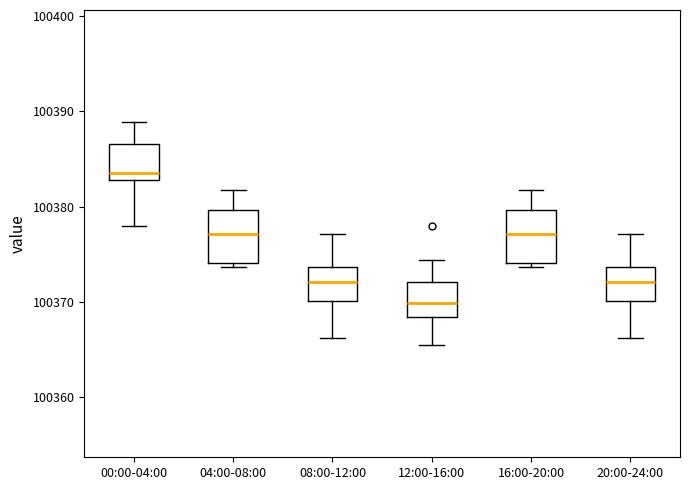

Reading left to right, read every box against the y-axis: the position of its median line, the range the box covers, and the ends of its whiskers. The values are not printed on the chart, so give them approximately, as read against the axis.

00:00-04:00: median 100384, box 100383 to 100387, whiskers 100378 to 100389
04:00-08:00: median 100377, box 100374 to 100380, whiskers 100374 (just below the box's lower edge) to 100382
08:00-12:00: median 100372, box 100370 to 100374, whiskers 100366 to 100377
12:00-16:00: median 100370, box 100368 to 100372, whiskers 100365 to 100374
16:00-20:00: median 100377, box 100374 to 100380, whiskers 100374 (just below the box's lower edge) to 100382
20:00-24:00: median 100372, box 100370 to 100374, whiskers 100366 to 100377